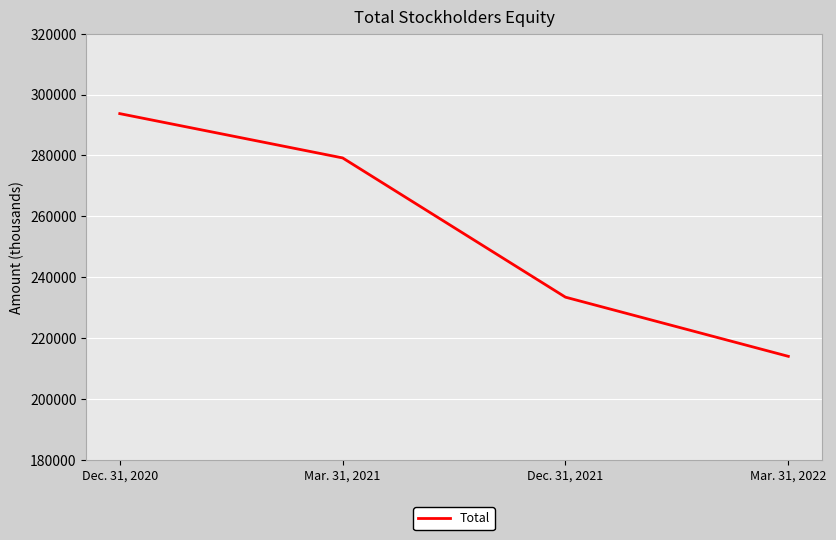

Does the chart display data point markers on the line(s)?

No